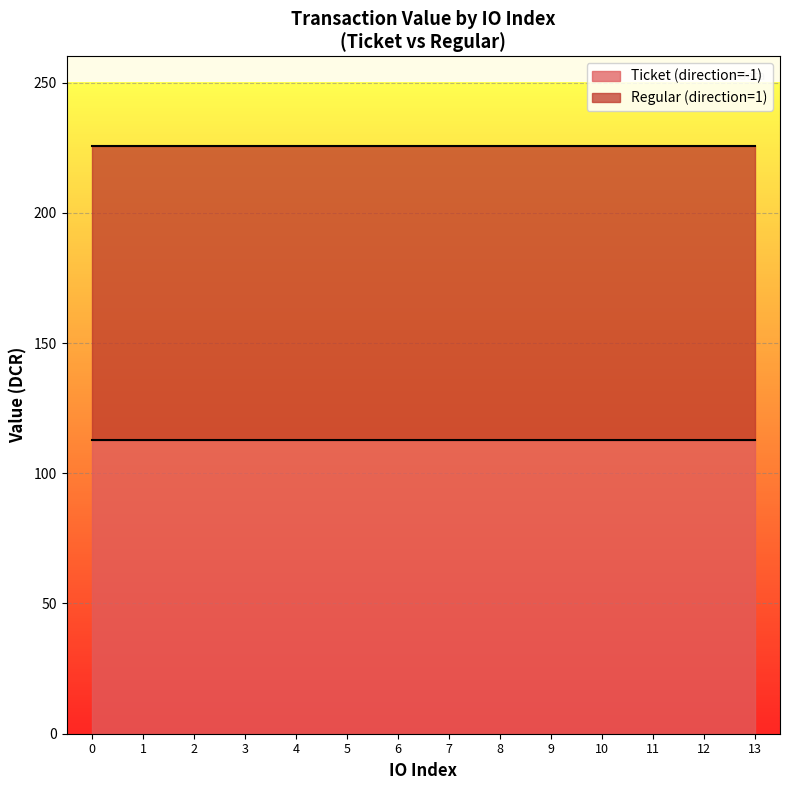

The value of io_index at 5 is 5.0. True or false?

True